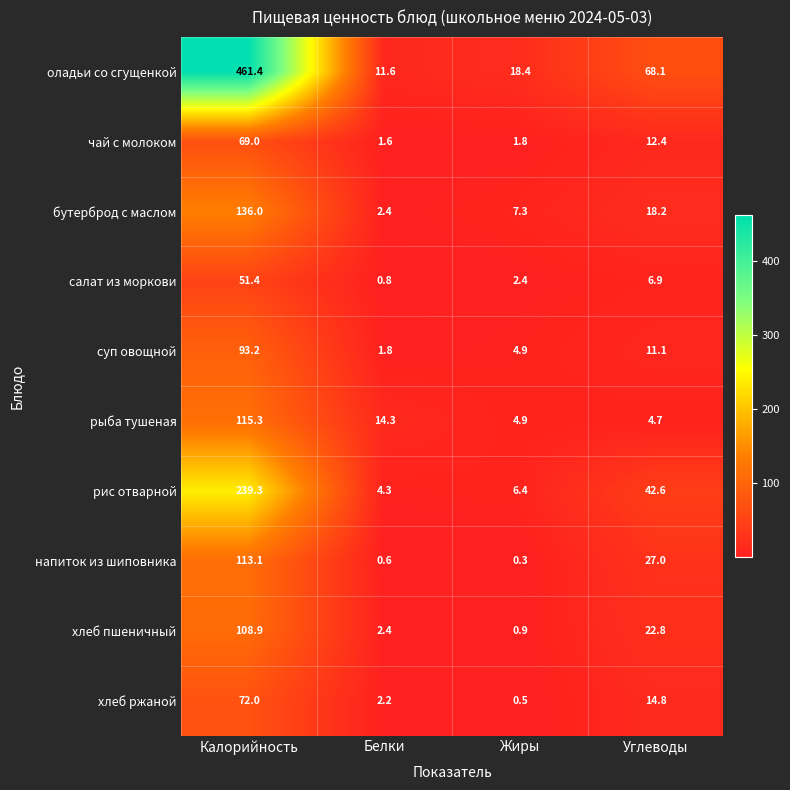

What value does the бутерброд с маслом series have at Жиры?

7.3